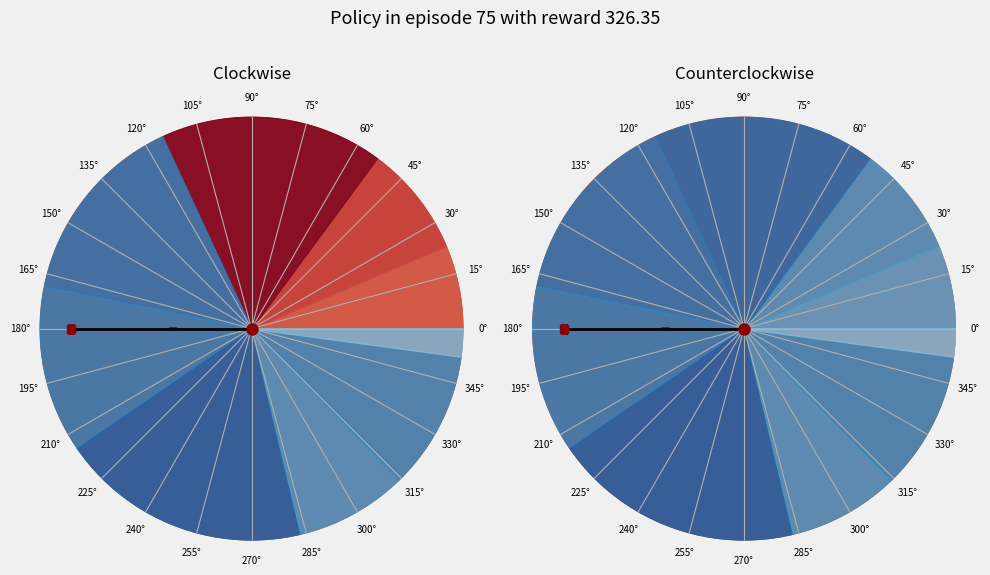

Which slice is the smallest?

9